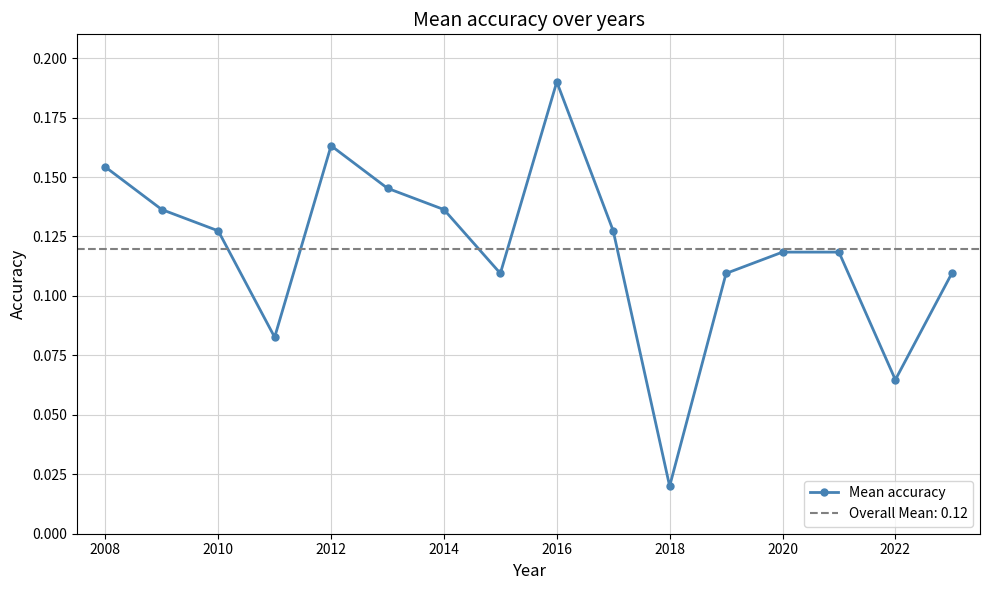

What is the value of the 1st point from the left?

0.2